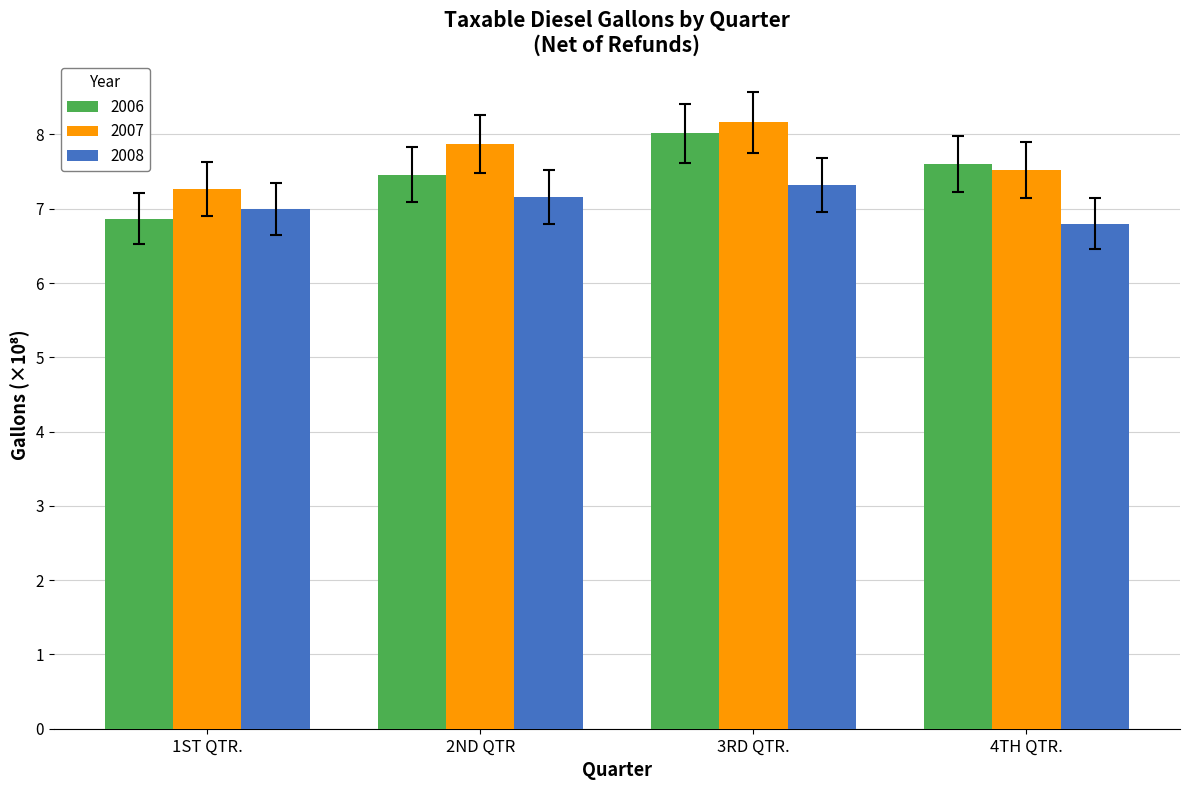

Between 2ND QTR and 4TH QTR., which series saw the biggest shift?

2008